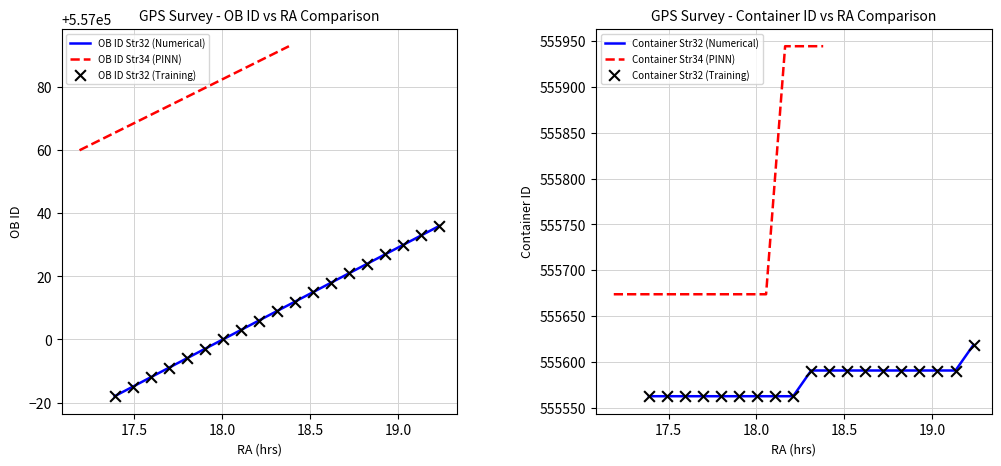

What is the maximum value for OB ID Str32 (Numerical)?

557036